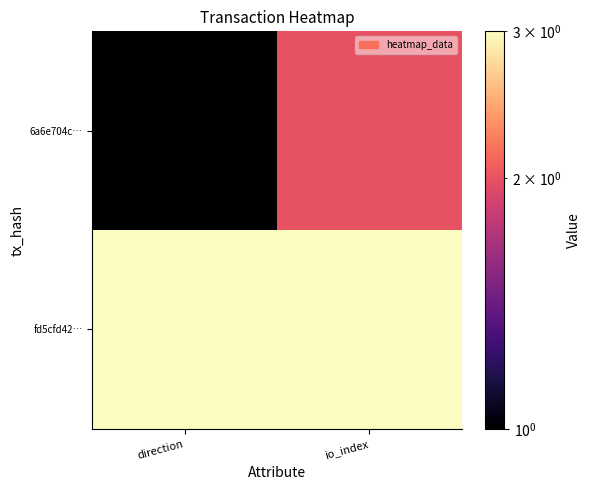

What is the difference between the highest and lowest values at io_index?

1